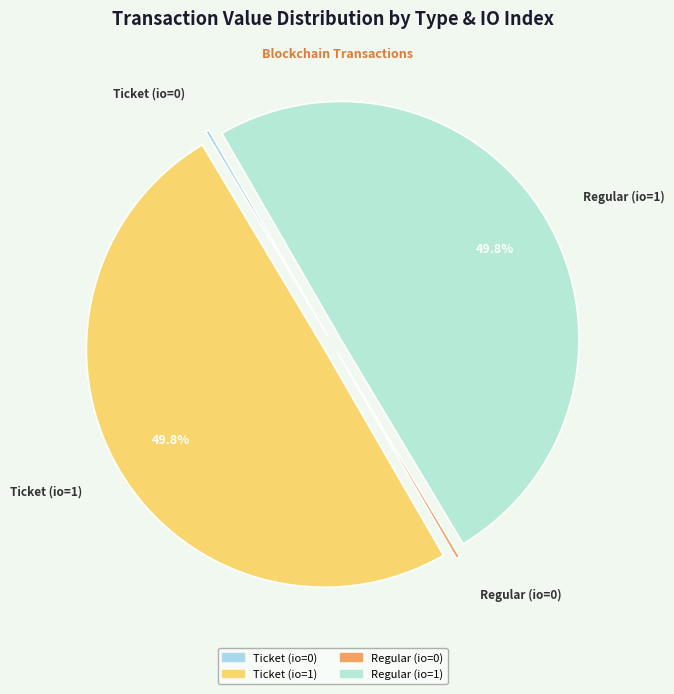

What portion of the pie excludes Ticket (io=1)?

50.2%